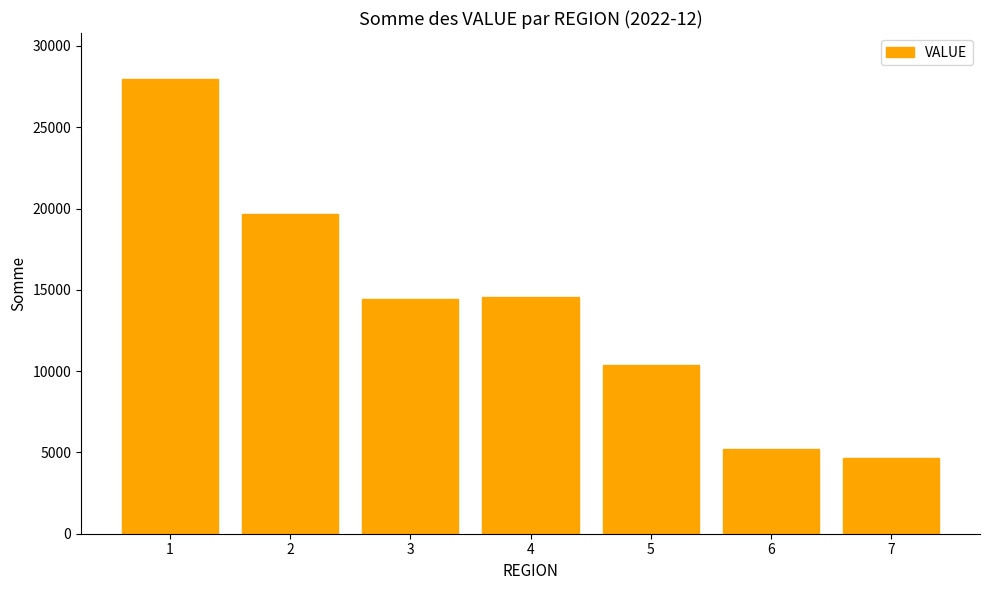

Is it true that the value at 4 is 20392?

False